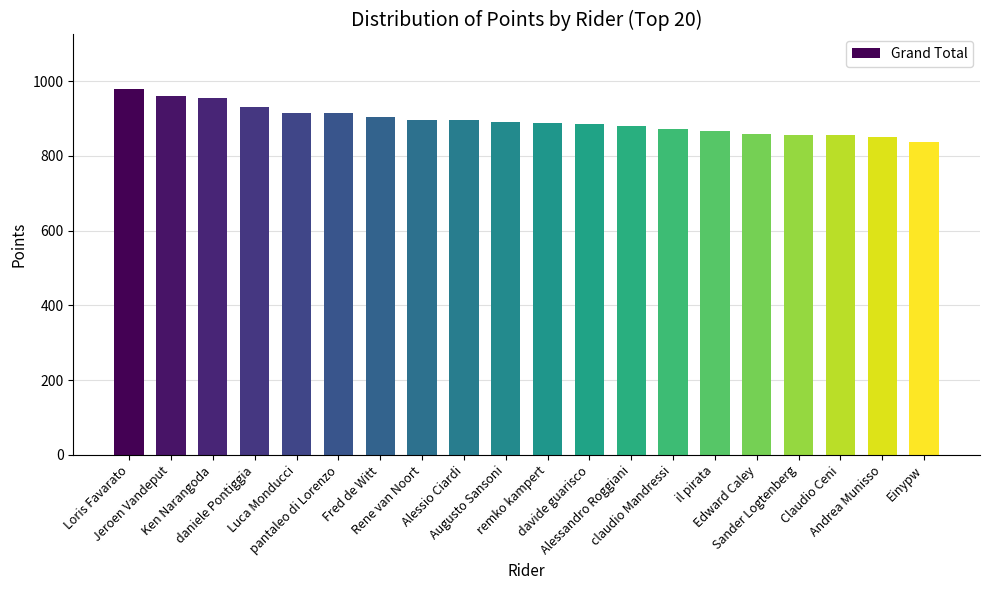

How many categories are shown in the chart?

20